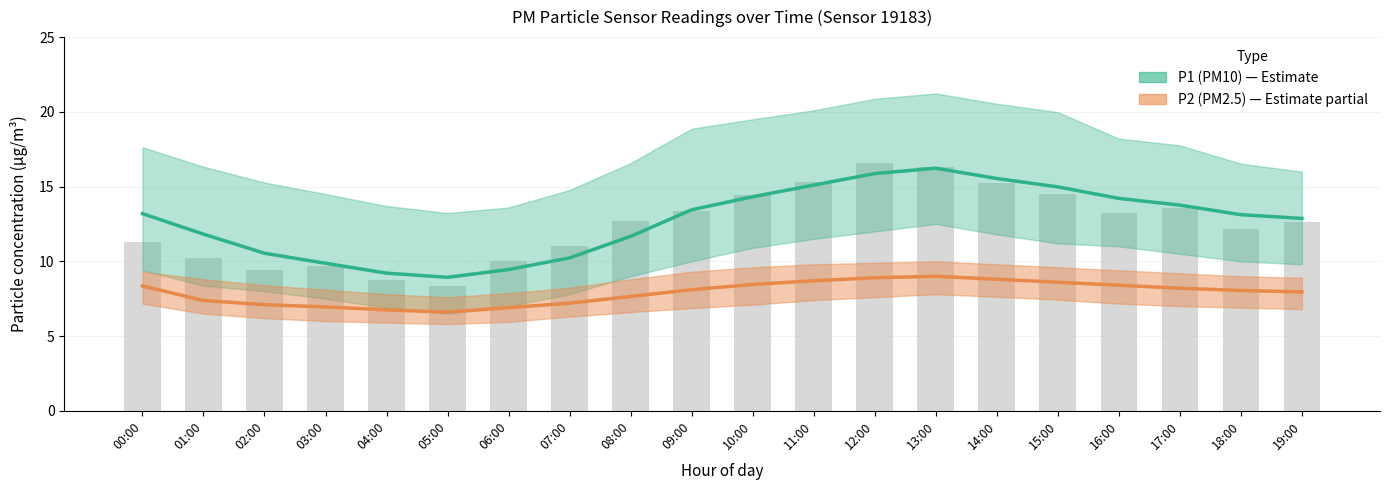

Rank the categories by P1 (PM10) value from highest to lowest.

13:00, 12:00, 14:00, 11:00, 15:00, 10:00, 16:00, 17:00, 09:00, 00:00, 18:00, 19:00, 01:00, 08:00, 02:00, 07:00, 03:00, 06:00, 04:00, 05:00